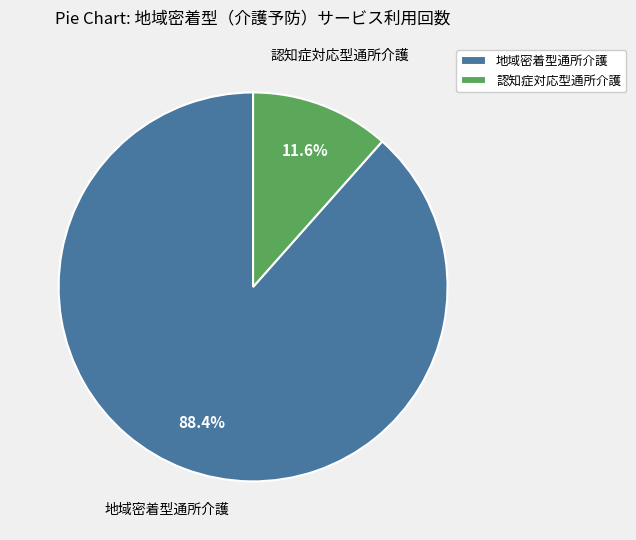

To the nearest percent, what is the difference between the 地域密着型通所介護 and 認知症対応型通所介護 slice percentages?

77%